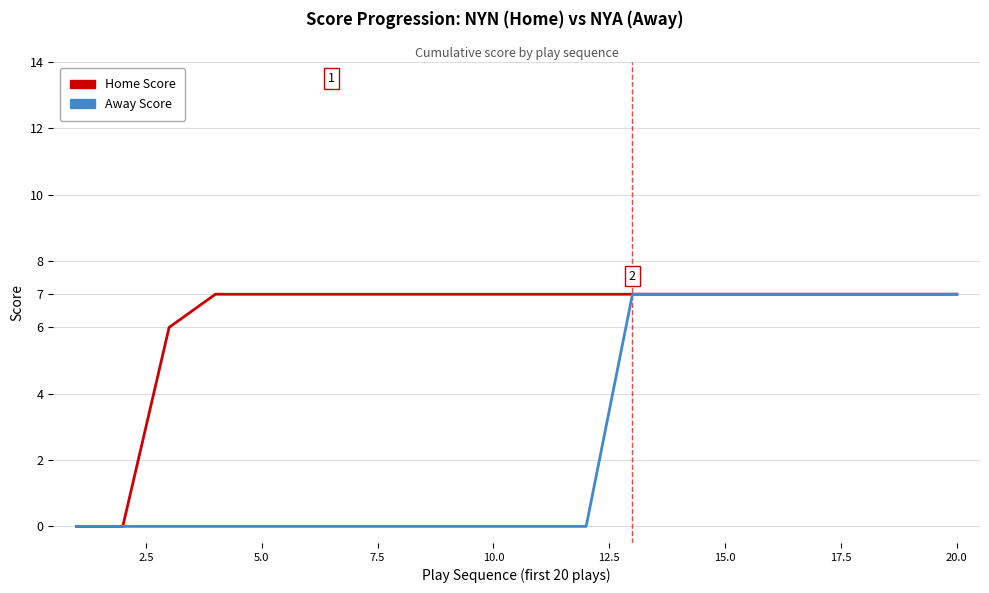

Which series has the largest total across all categories?

Home Score